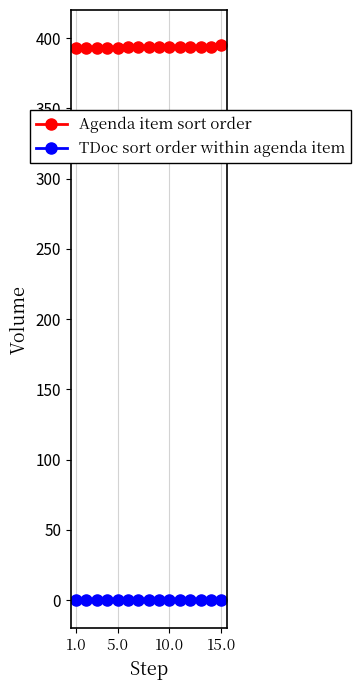

What is the maximum value shown in the chart?

395